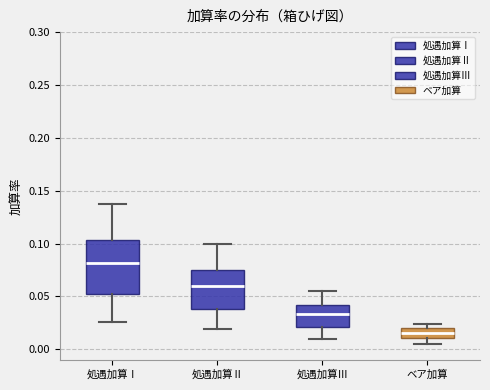

Which box has the highest median line?

処遇加算Ⅰ